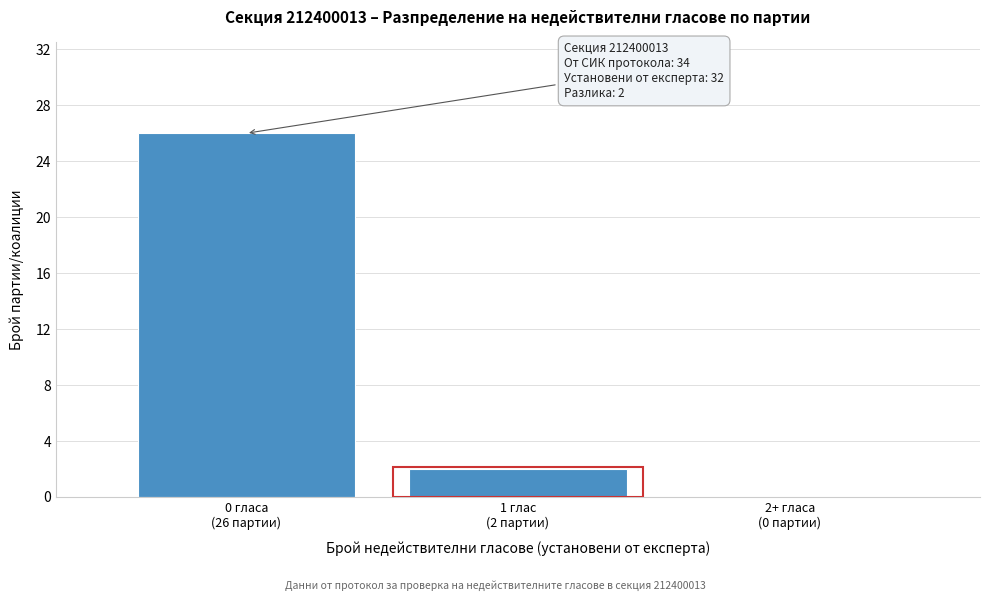

What is the greatest value displayed?

26